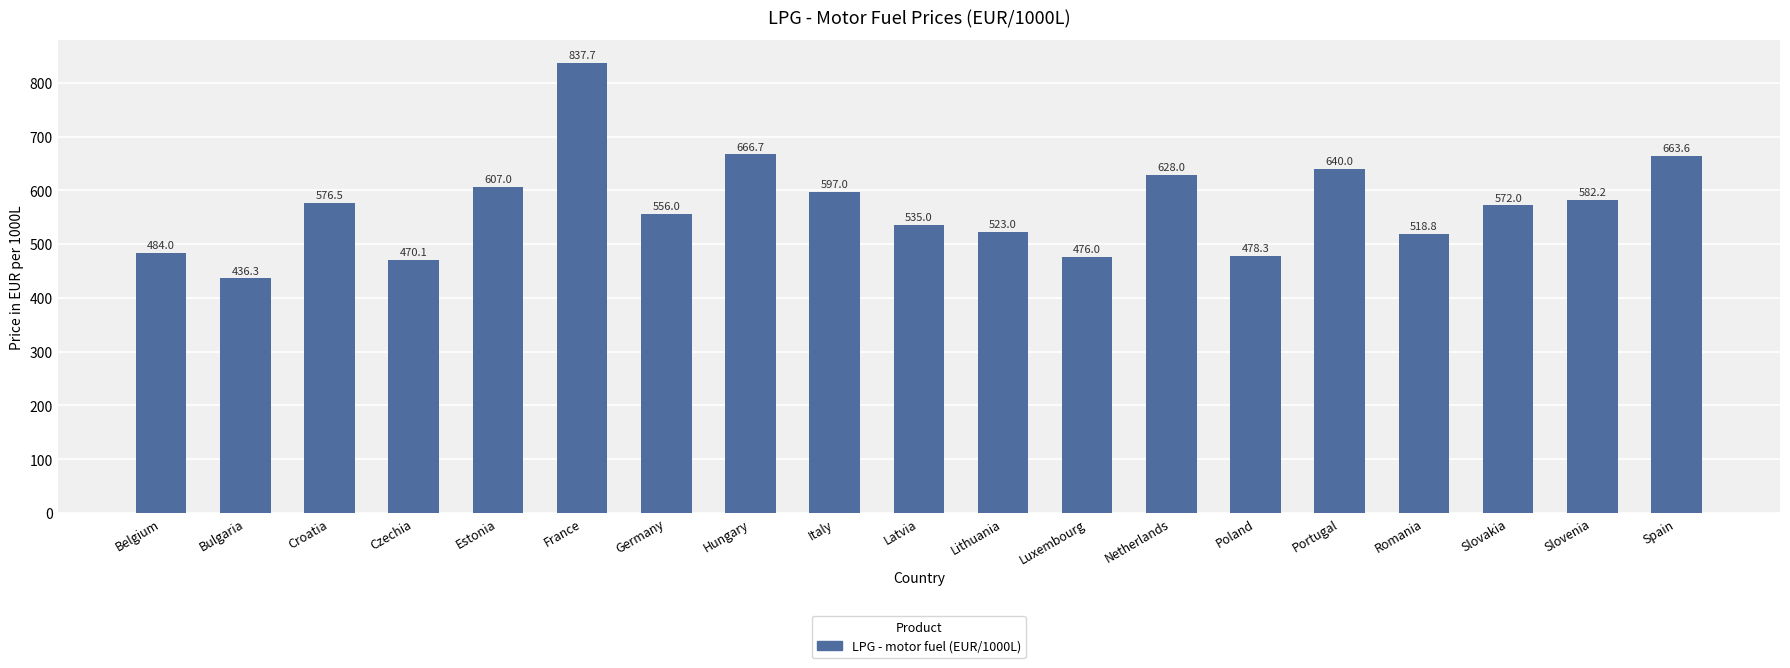

List the labels in order of value, largest first.

France, Hungary, Spain, Portugal, Netherlands, Estonia, Italy, Slovenia, Croatia, Slovakia, Germany, Latvia, Lithuania, Romania, Belgium, Poland, Luxembourg, Czechia, Bulgaria